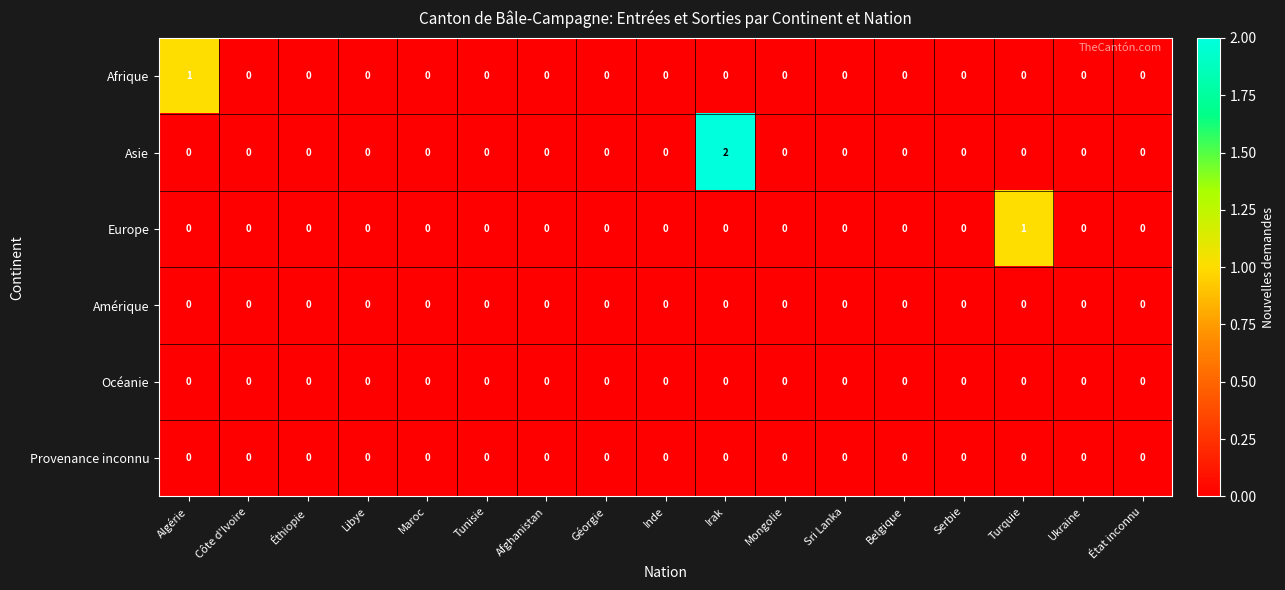

The value of Europe at Mongolie is 0. True or false?

True